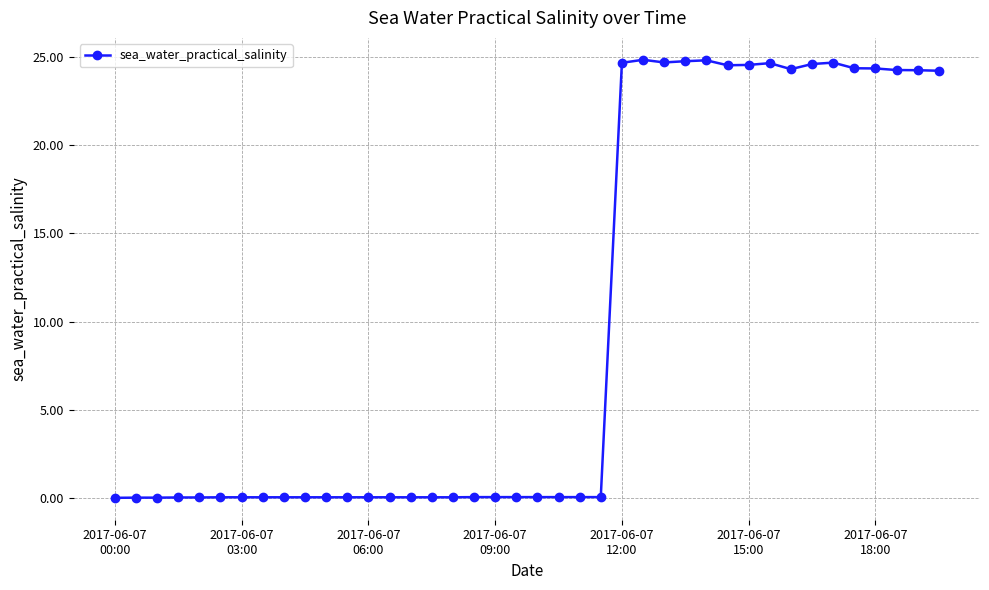

True or false: there are more than 0 points higher than both neighbors.

True